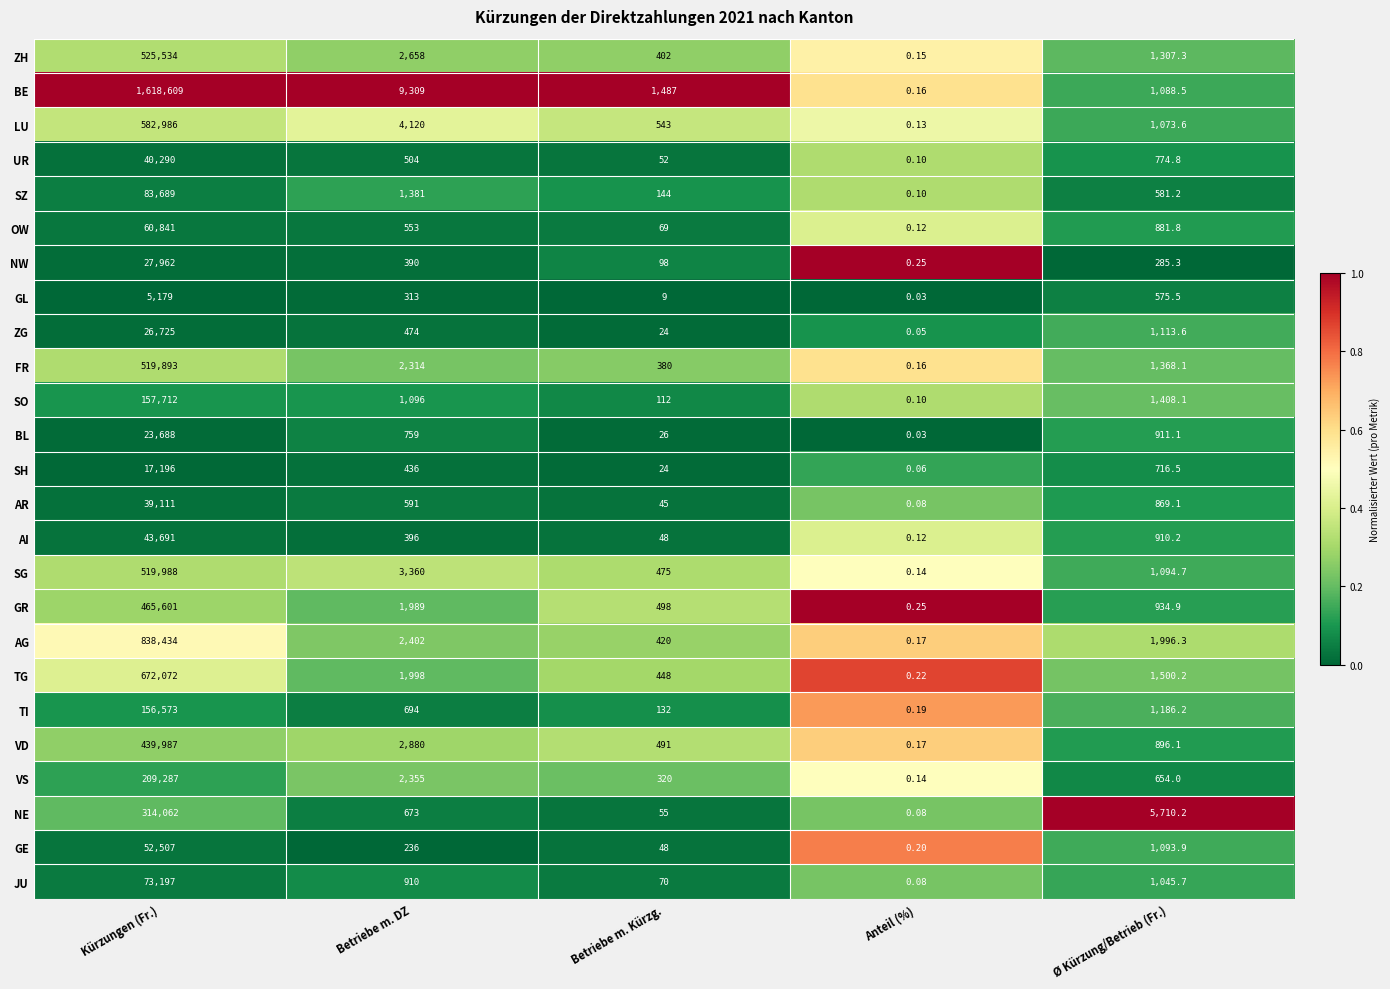

Which series changed the most between Kürzungen (Fr.) and Betriebe m. DZ?

BE